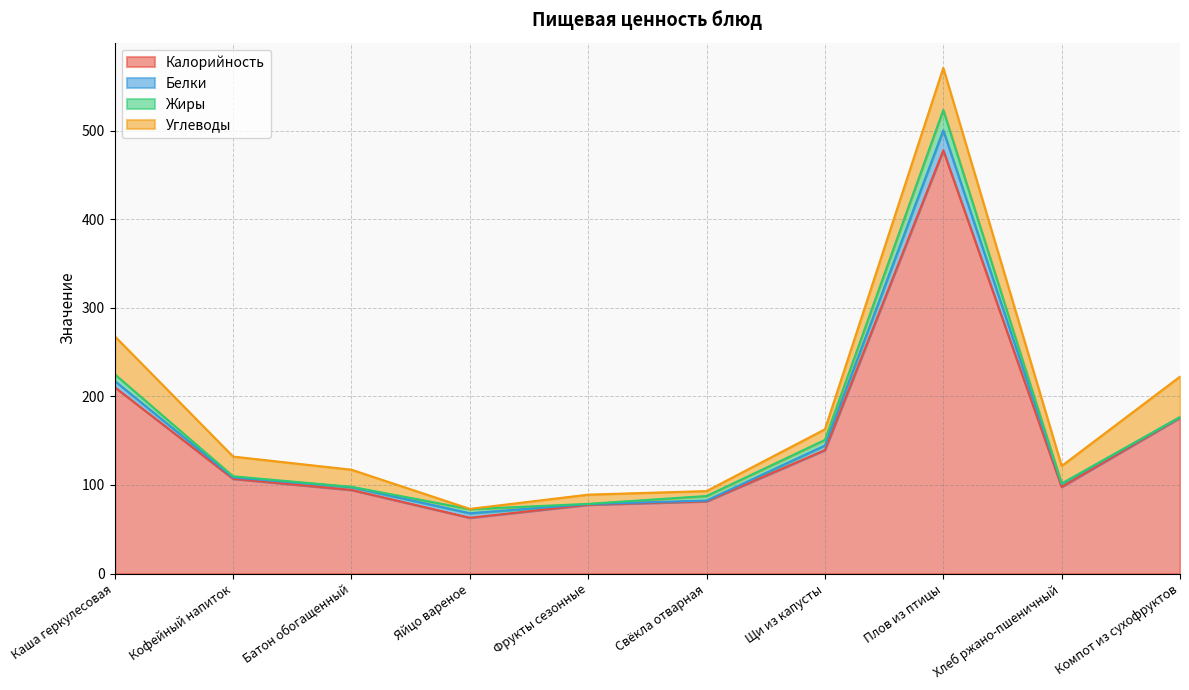

What is the label of the 2nd point from the left?

Кофейный напиток